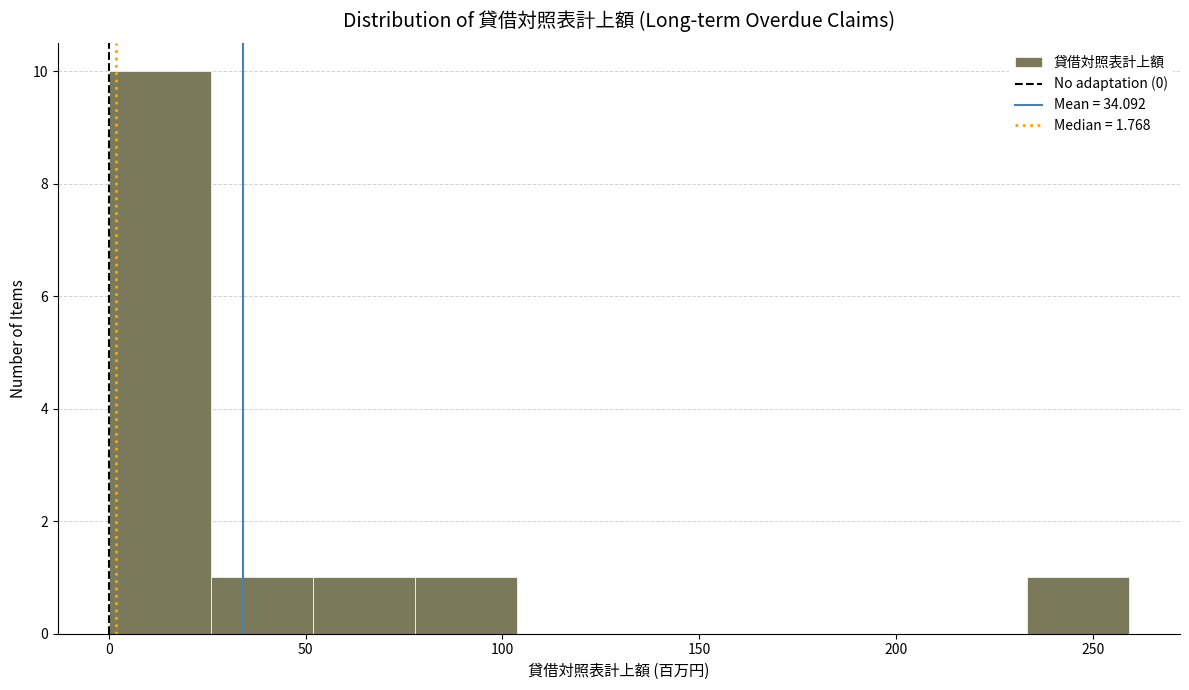

Reading left to right, list every bar in this chart as the range it spans on the x-axis followed by its height. Neither the bar edges nor the heights are printed on the chart, so give them approximately, as read against the axes.

0 to 25: 10
25 to 50: 1
50 to 80: 1
80 to 105: 1
105 to 130: 0
130 to 155: 0
155 to 180: 0
180 to 205: 0
205 to 235: 0
235 to 260: 1